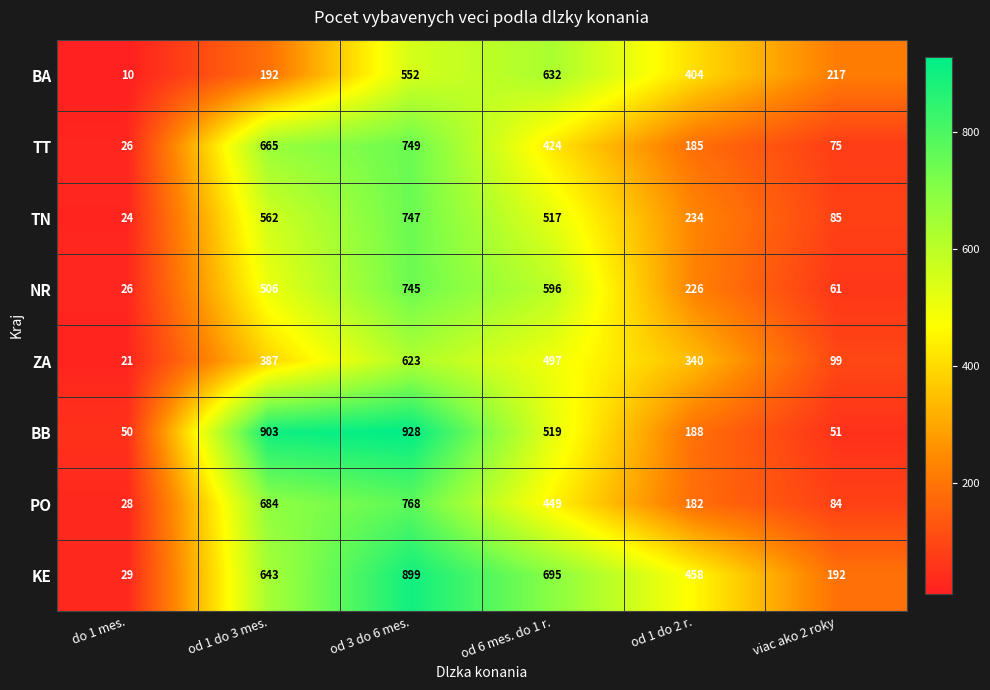

Which series changed the most between od 1 do 2 r. and viac ako 2 roky?

KE